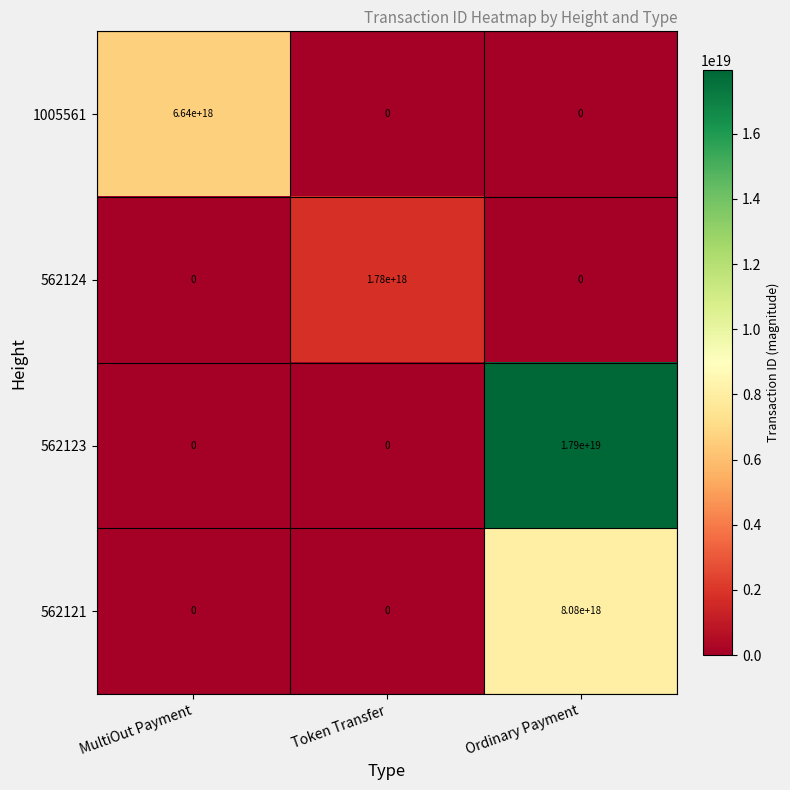

At which category does the chart reach its peak across all series?

Ordinary Payment